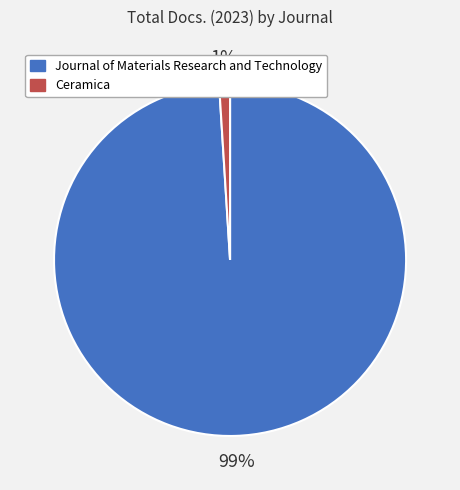

Is Ceramica the majority of the pie?

No